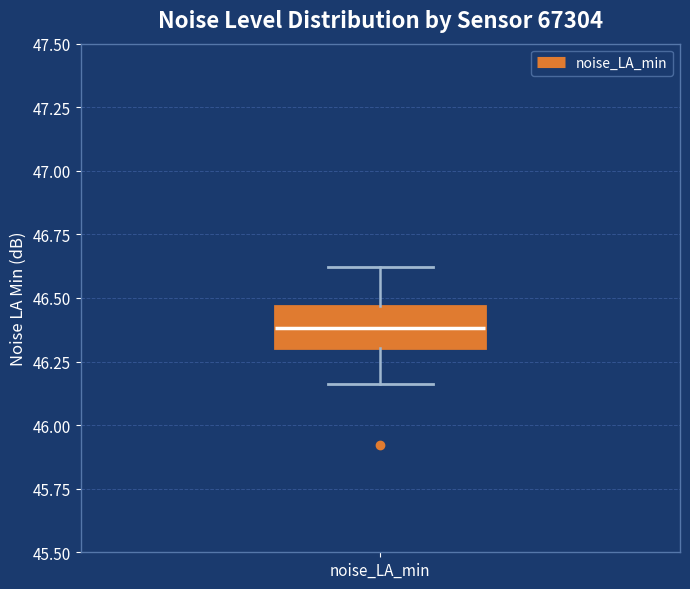

Read this box plot against the y-axis: the position of the median line, the range covered by the box, and the ends of both whiskers. The values are not printed on the chart, so give them approximately, as read against the axis.

median 46.40, box 46.30 to 46.45, whiskers 46.15 to 46.60